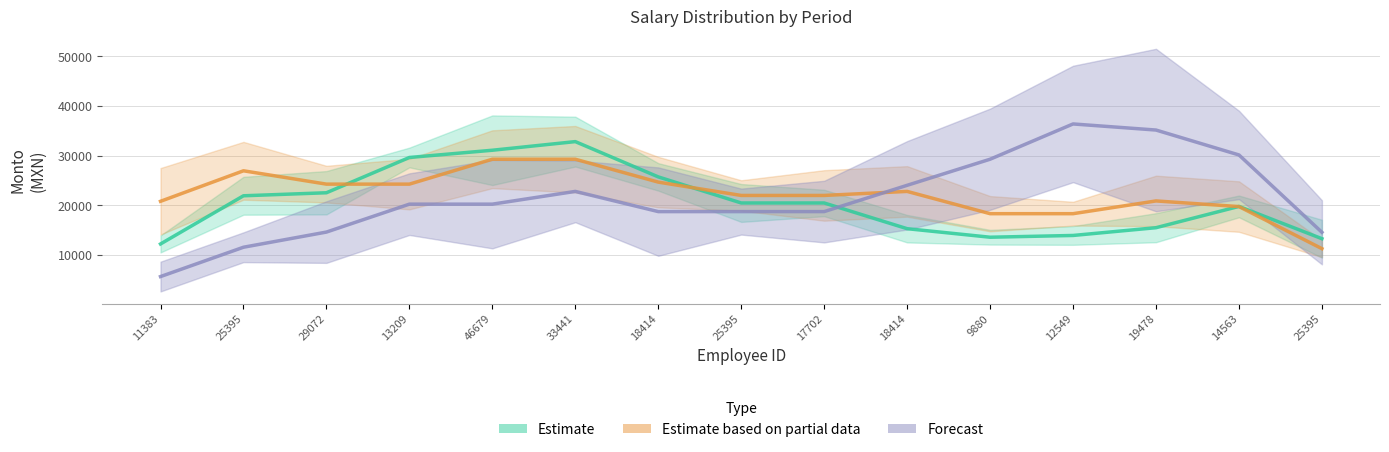

What is the difference between the maximum and minimum values in the Forecast series?

30696.9